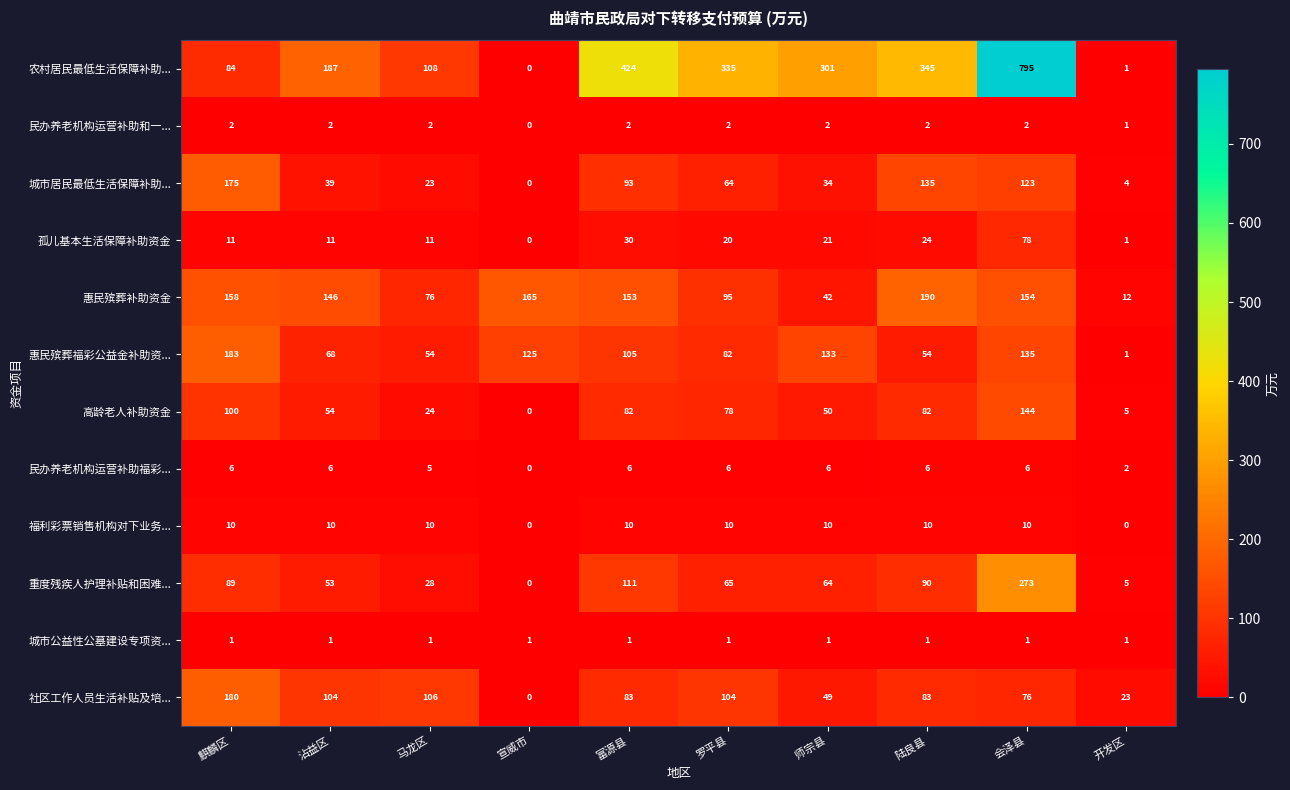

Rank the series by their maximum value, from highest to lowest.

农村居民最低生活保障补助..., 重度残疾人护理补贴和困难..., 惠民殡葬补助资金, 惠民殡葬福彩公益金补助资..., 社区工作人员生活补贴及培..., 城市居民最低生活保障补助..., 高龄老人补助资金, 孤儿基本生活保障补助资金, 福利彩票销售机构对下业务..., 民办养老机构运营补助福彩..., 民办养老机构运营补助和一..., 城市公益性公墓建设专项资...